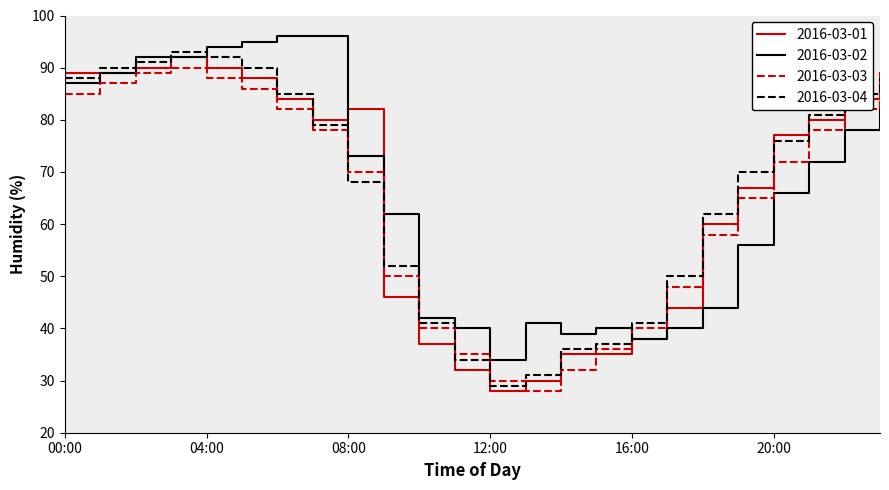

True or false: 2016-03-03 and 2016-03-01 intersect in this chart.

True